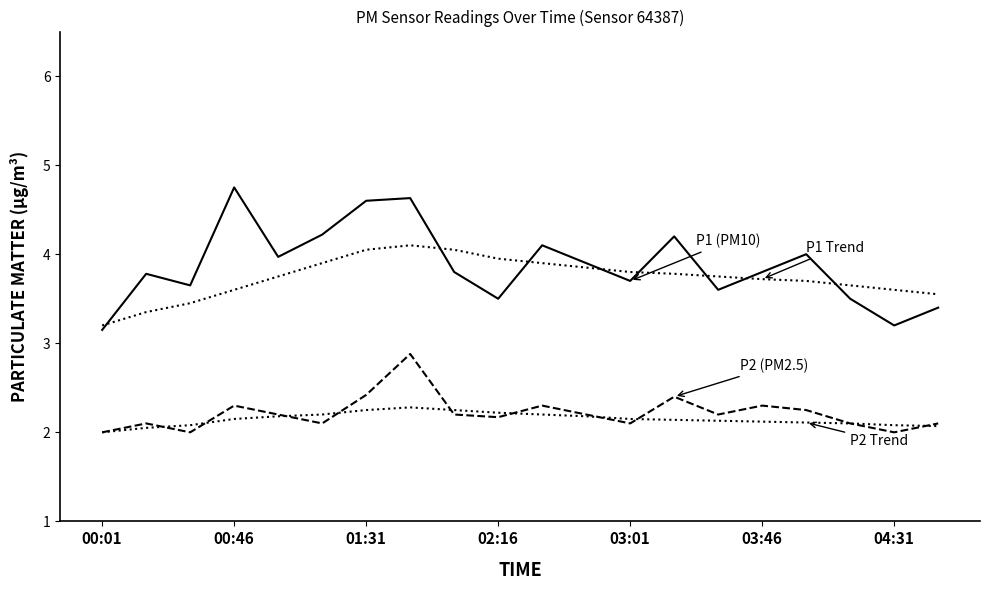

Is this an area chart (filled region under the line)?

No